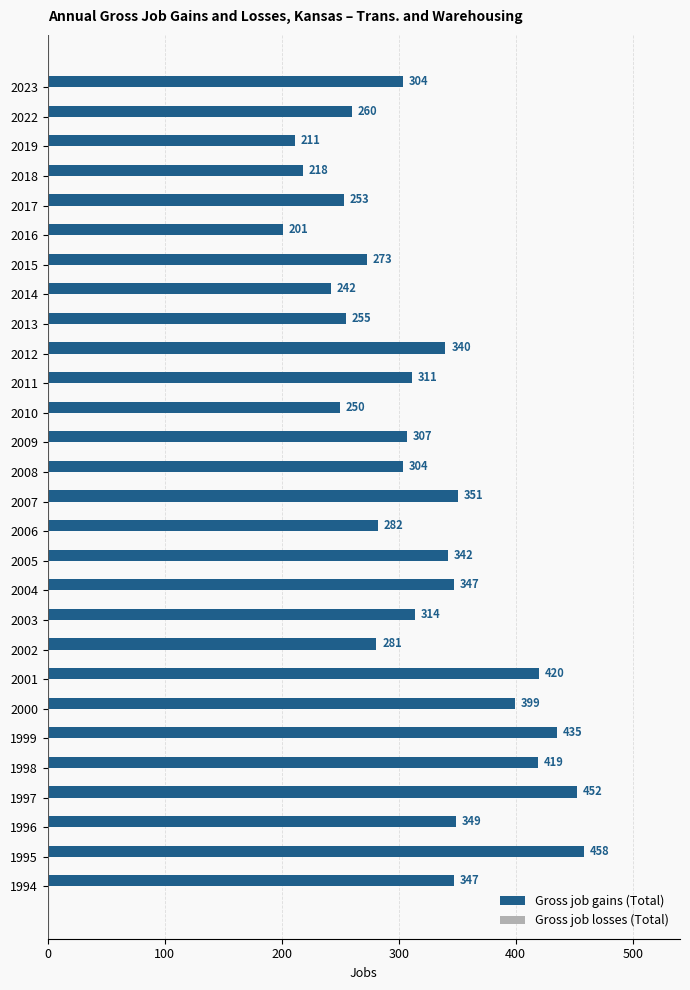

Is it true that the value at 2002 is 281?

True